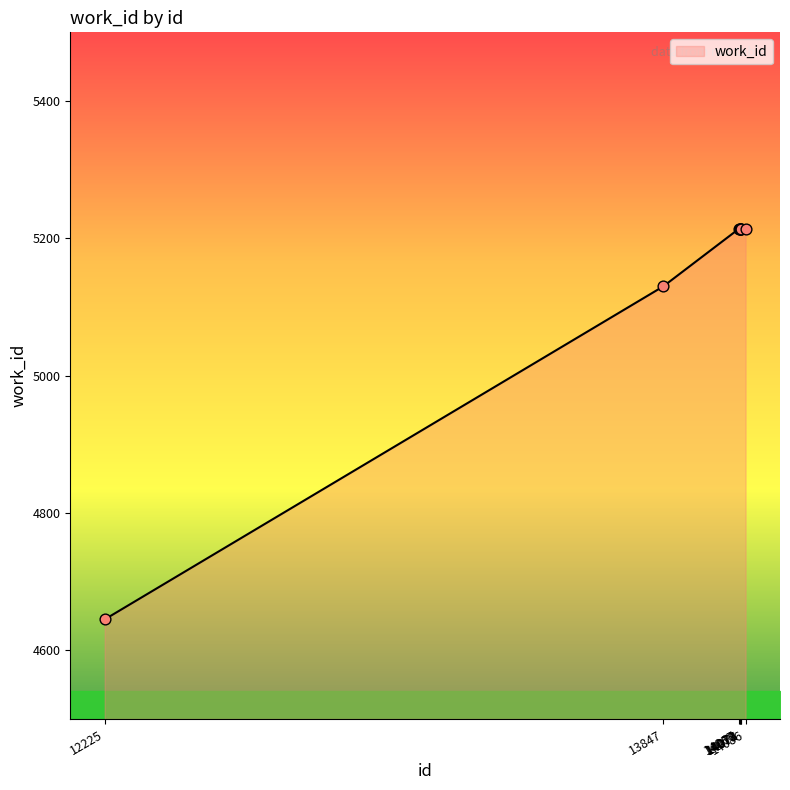

Approximately how many times larger is the value at 14086 compared to 14073?

1.0